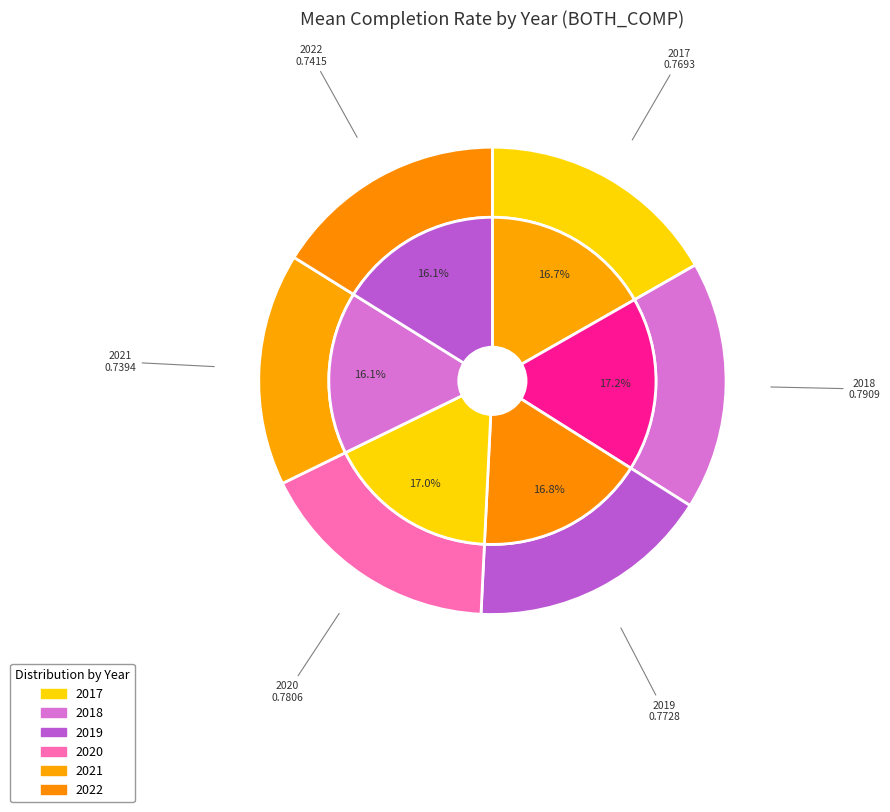

What is the largest slice in the pie chart?

2018